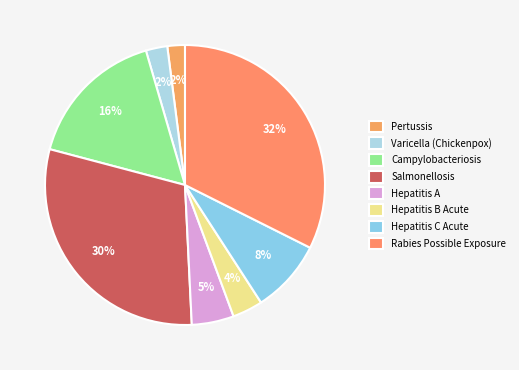

What is the largest slice in the pie chart?

Rabies Possible Exposure